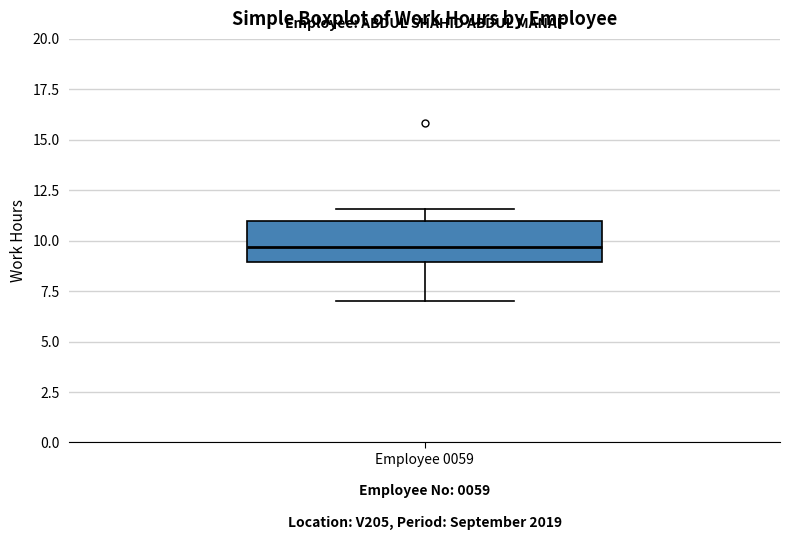

Read this box plot against the y-axis: the position of the median line, the range covered by the box, and the ends of both whiskers. The values are not printed on the chart, so give them approximately, as read against the axis.

median 9.5, box 9.0 to 11.0, whiskers 7.0 to 11.5